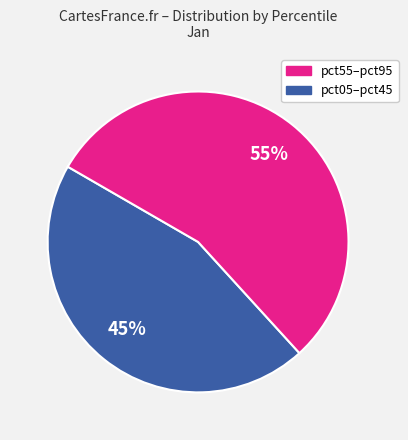

To the nearest percent, what is the difference between the largest and smallest slice percentages?

10%